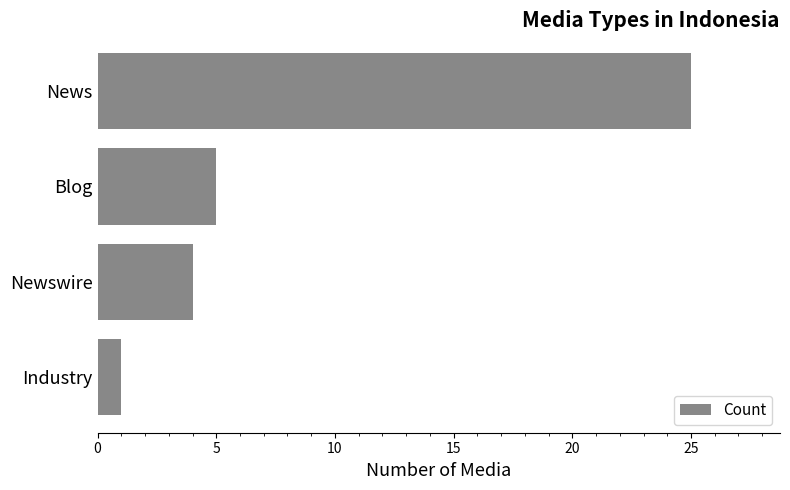

How many values are below 5?

2